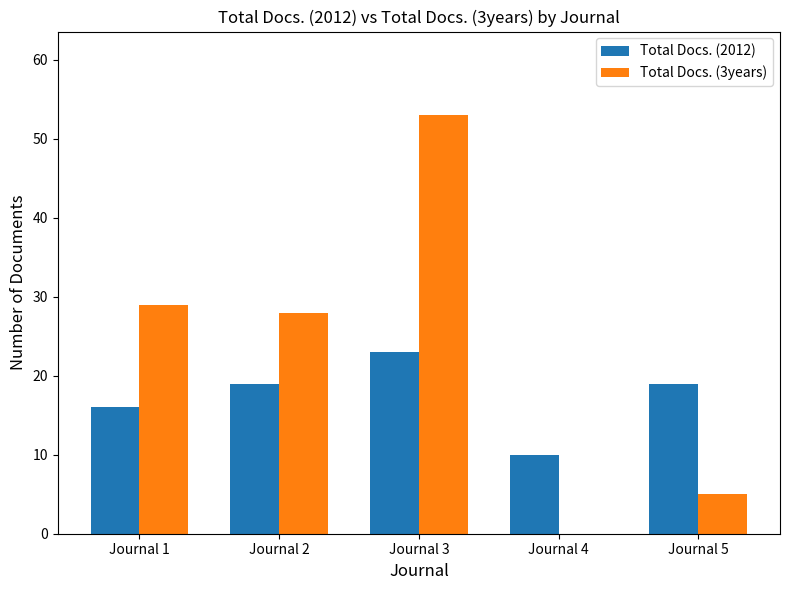

Reading left to right, extract all data points from this chart.

Total Docs. (2012): Journal 1=16	Journal 2=19	Journal 3=23	Journal 4=10	Journal 5=19
Total Docs. (3years): Journal 1=29	Journal 2=28	Journal 3=53	Journal 4=0	Journal 5=5